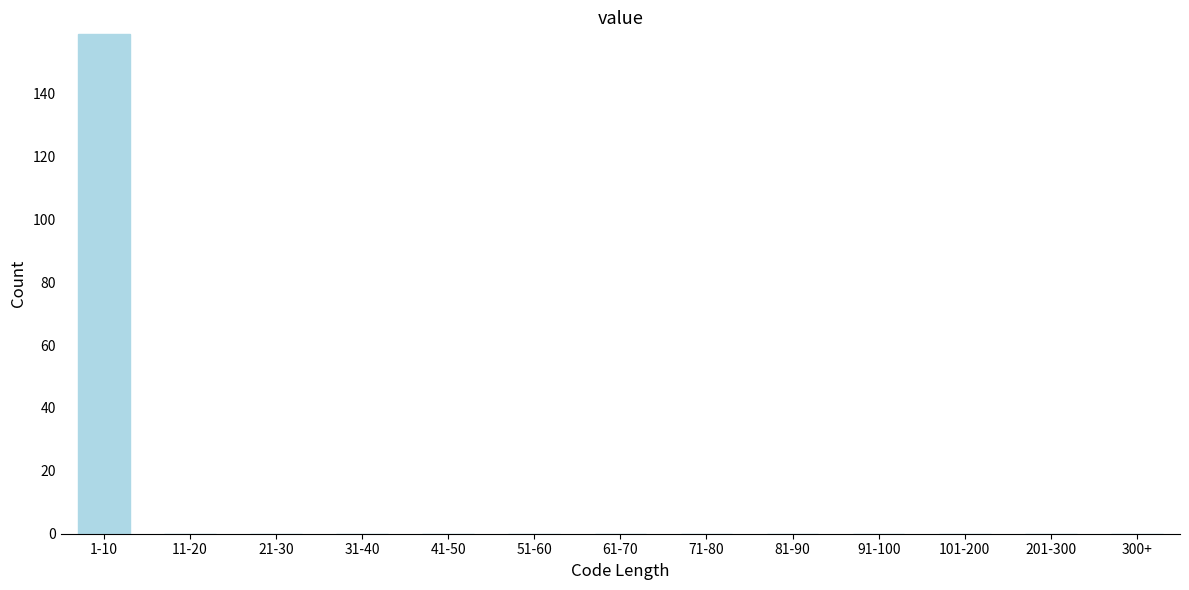

Reading left to right, list all the values displayed in this chart.

1-10=159	11-20=0	21-30=0	31-40=0	41-50=0	51-60=0	61-70=0	71-80=0	81-90=0	91-100=0	101-200=0	201-300=0	300+=0